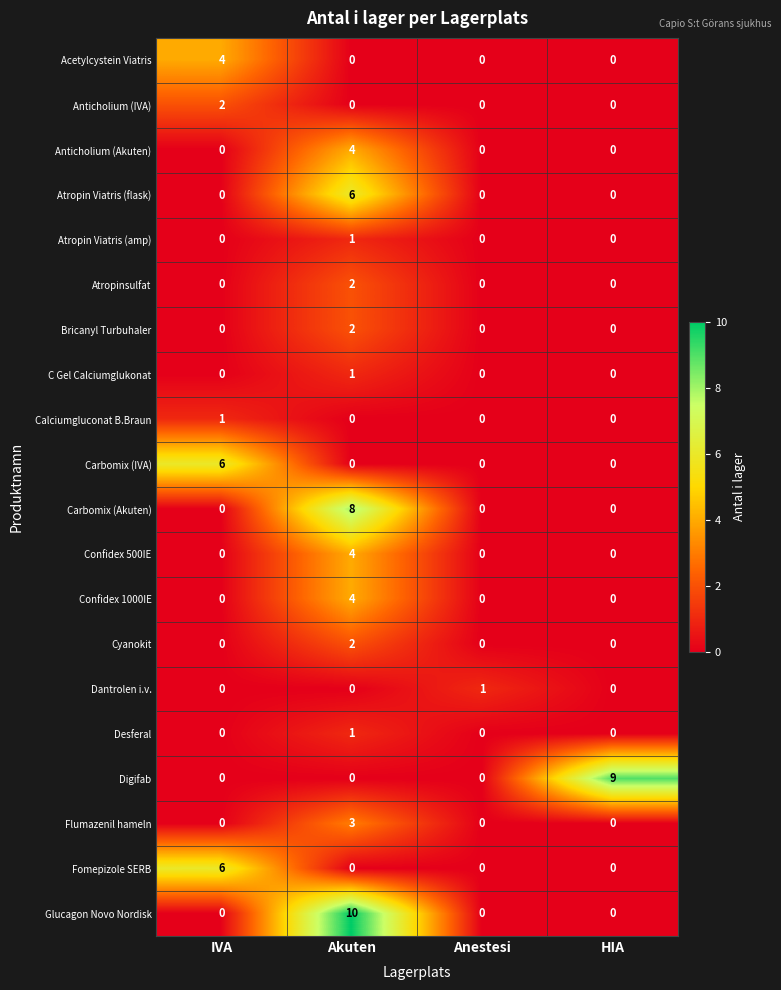

What is the spread (max minus min) of values at HIA?

9